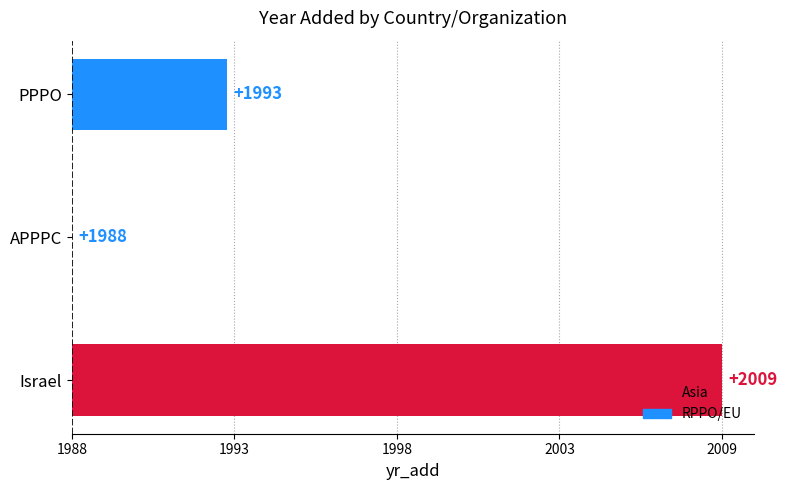

What is the difference between the maximum and minimum values?

21